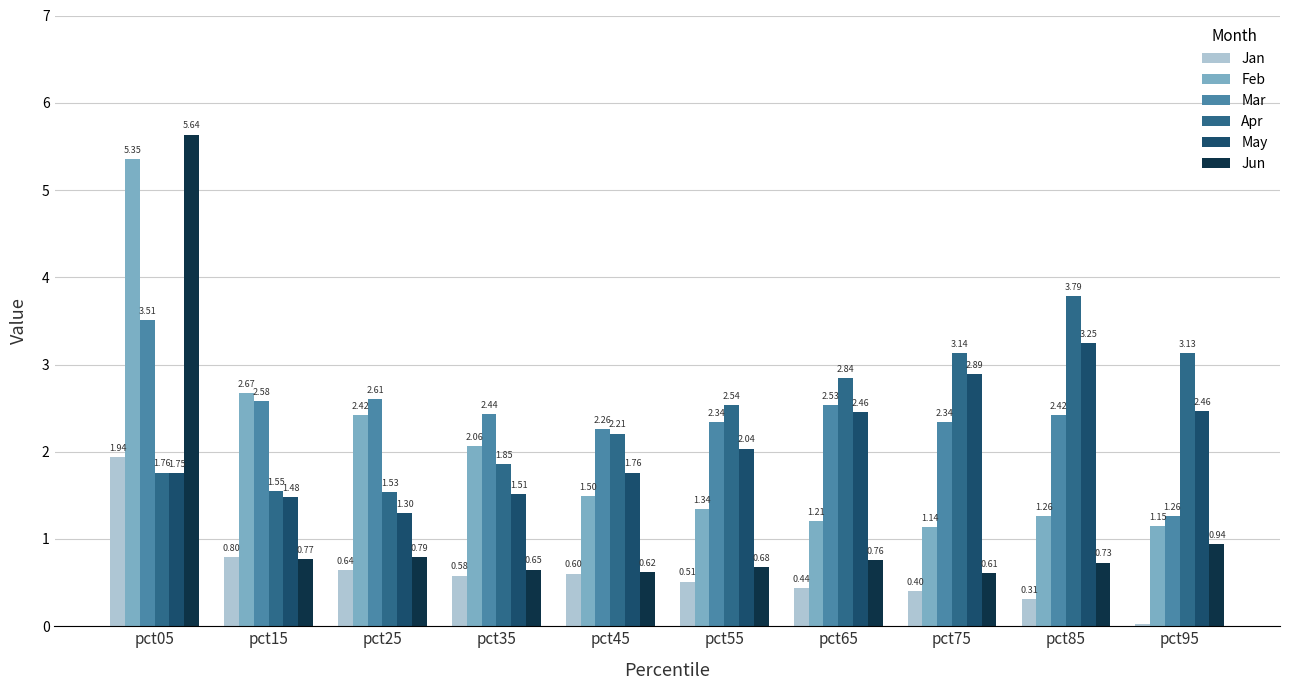

At pct75, list the series in order from largest to smallest.

Apr, May, Mar, Feb, Jun, Jan